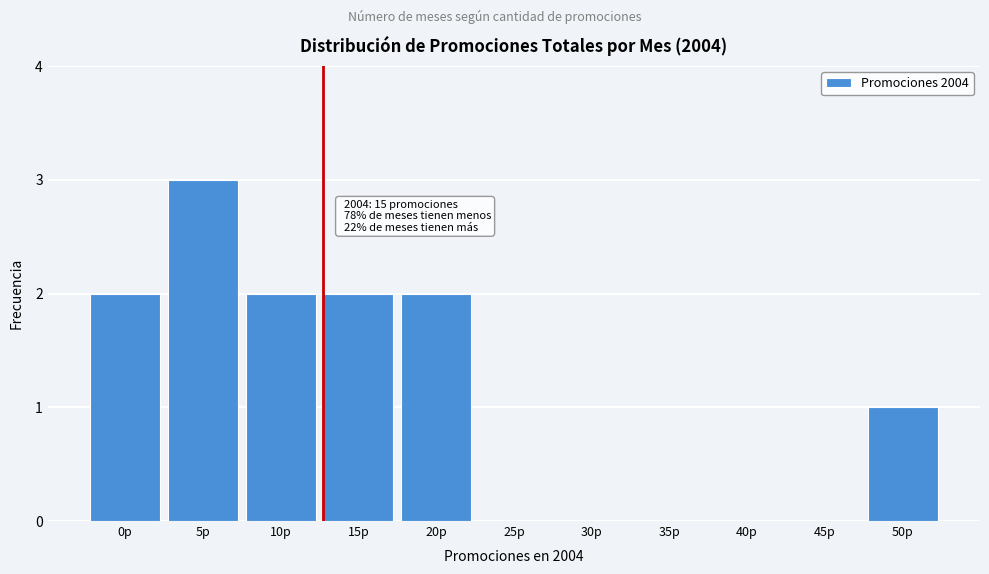

Reading right to left, list all the values displayed in this chart.

50p=1	45p=0	40p=0	35p=0	30p=0	25p=0	20p=2	15p=2	10p=2	5p=3	0p=2